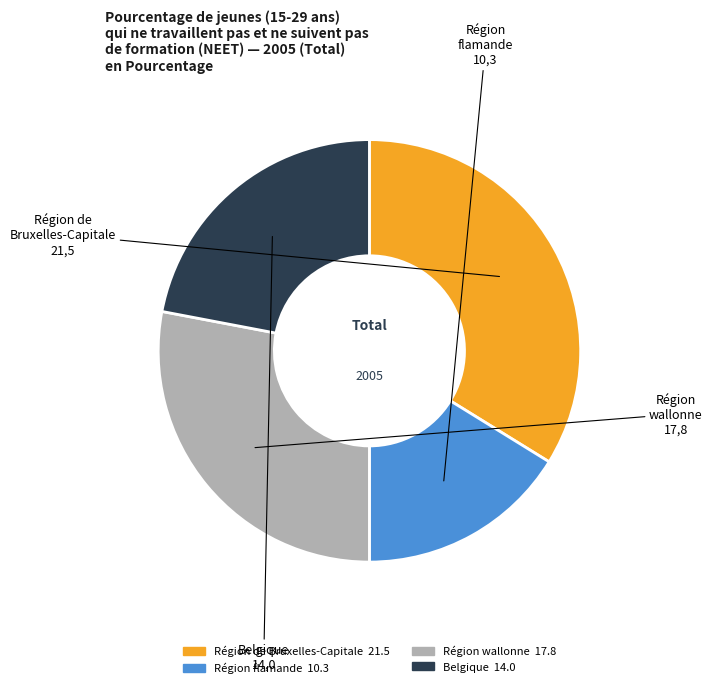

Is the sum of Région de Bruxelles-Capitale and Belgique greater than half?

Yes